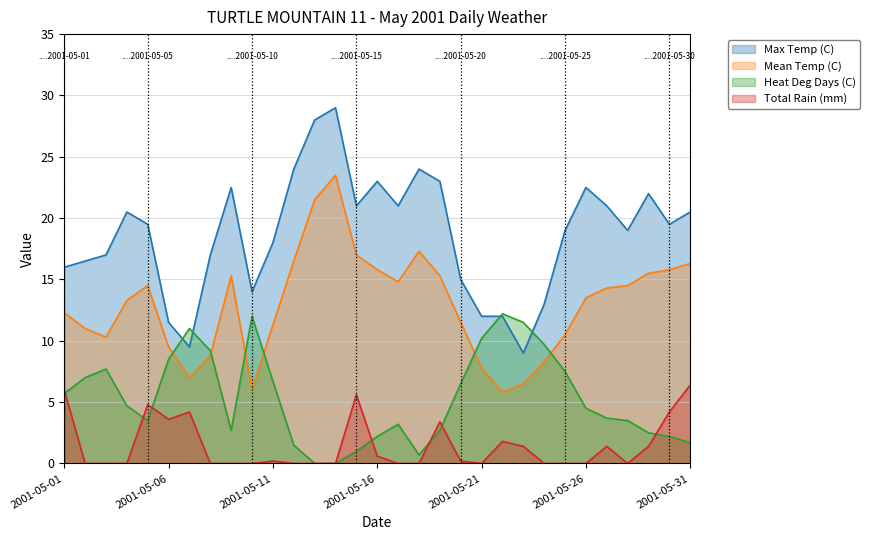

How many data points does each series have?

31